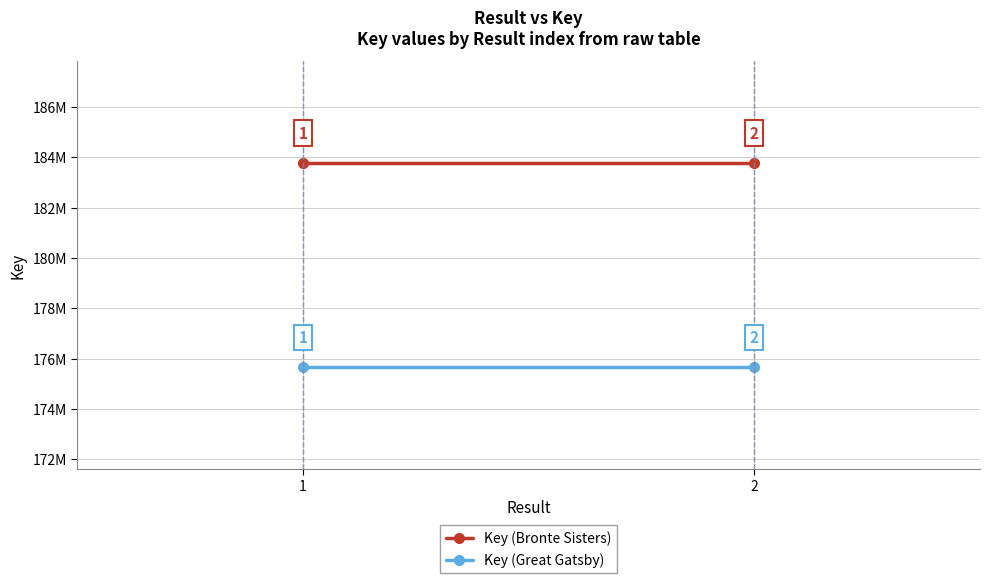

Which series changed the most between 1 and 2?

Key (Bronte Sisters)